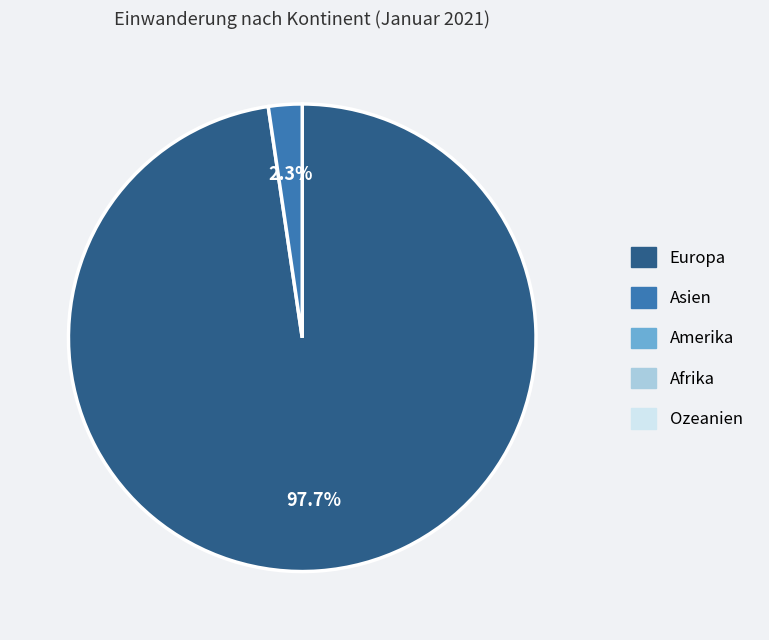

Is there any slice that represents more than half of the pie?

Yes